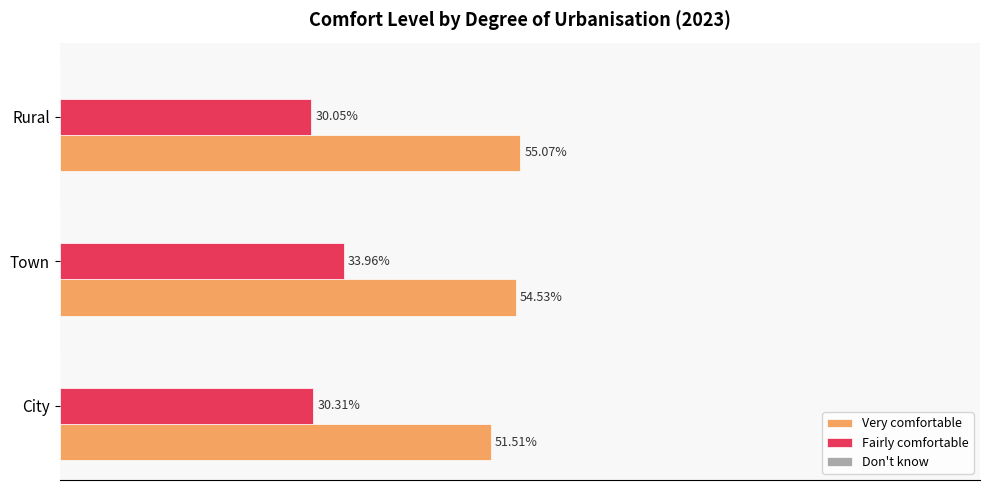

Is the value of Fairly comfortable at City greater than the value of Very comfortable at City?

No